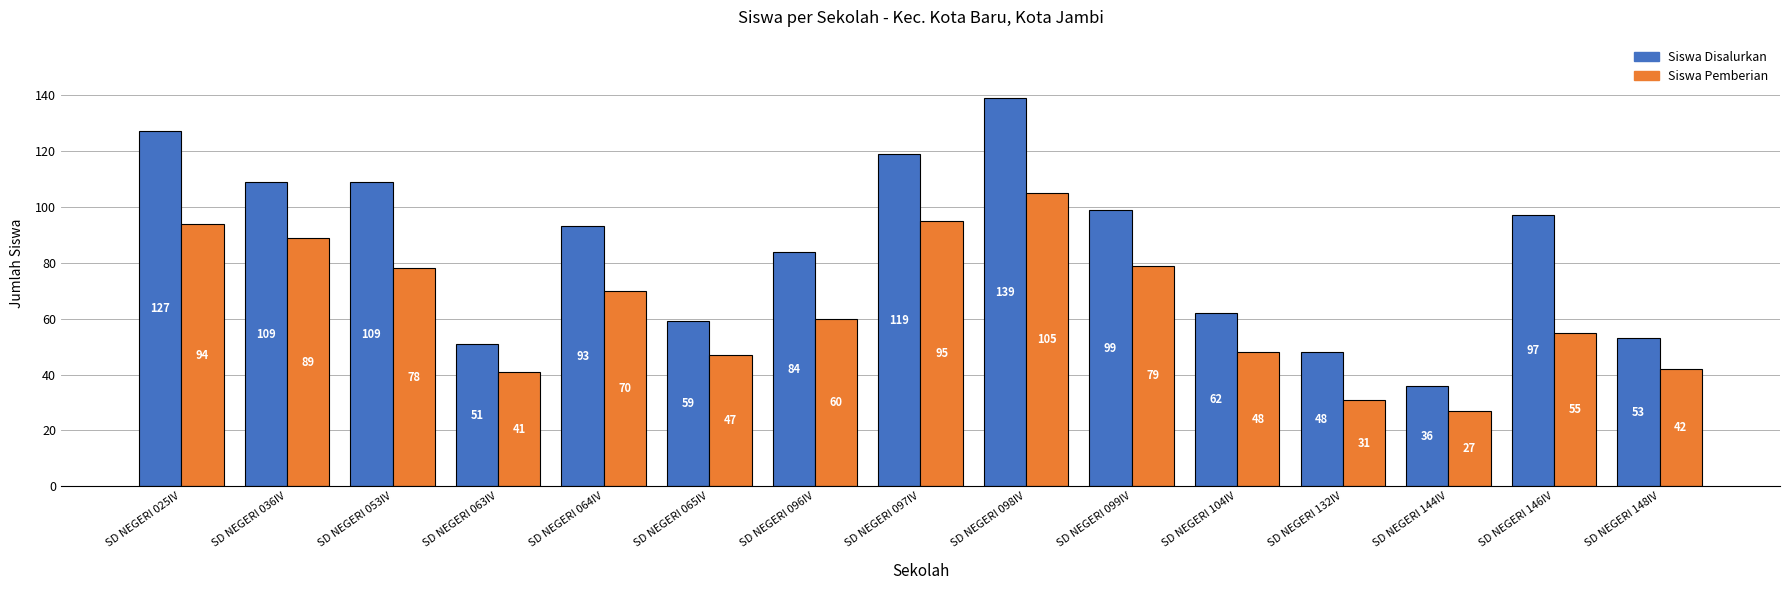

Reading left to right, list all the values displayed in this chart.

Siswa Disalurkan: SD NEGERI 025IV=127	SD NEGERI 036IV=109	SD NEGERI 053IV=109	SD NEGERI 063IV=51	SD NEGERI 064IV=93	SD NEGERI 065IV=59	SD NEGERI 096IV=84	SD NEGERI 097IV=119	SD NEGERI 098IV=139	SD NEGERI 099IV=99	SD NEGERI 104IV=62	SD NEGERI 132IV=48	SD NEGERI 144IV=36	SD NEGERI 146IV=97	SD NEGERI 148IV=53
Siswa Pemberian: SD NEGERI 025IV=94	SD NEGERI 036IV=89	SD NEGERI 053IV=78	SD NEGERI 063IV=41	SD NEGERI 064IV=70	SD NEGERI 065IV=47	SD NEGERI 096IV=60	SD NEGERI 097IV=95	SD NEGERI 098IV=105	SD NEGERI 099IV=79	SD NEGERI 104IV=48	SD NEGERI 132IV=31	SD NEGERI 144IV=27	SD NEGERI 146IV=55	SD NEGERI 148IV=42